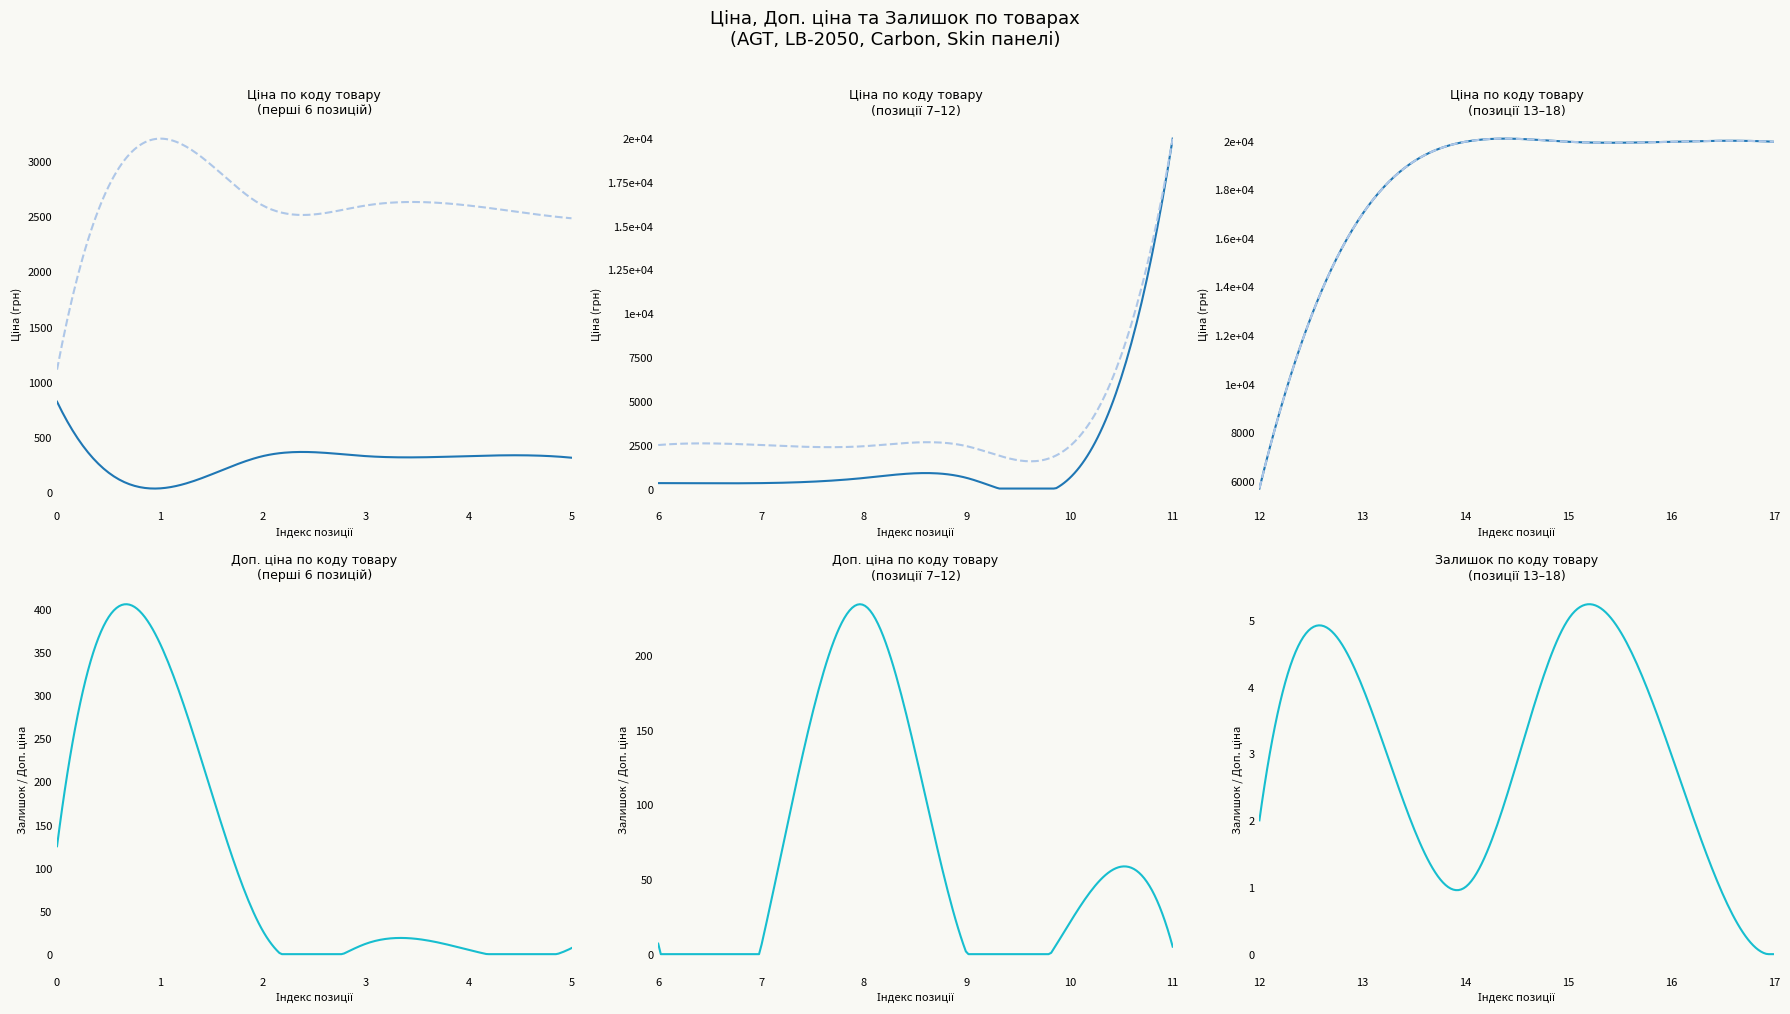

Between 271642173 and 249092173, which series saw the biggest shift?

Ціна